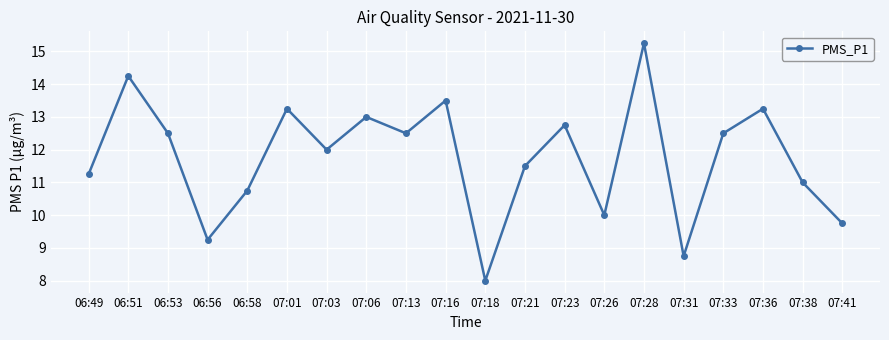

How many series are shown in this chart?

1